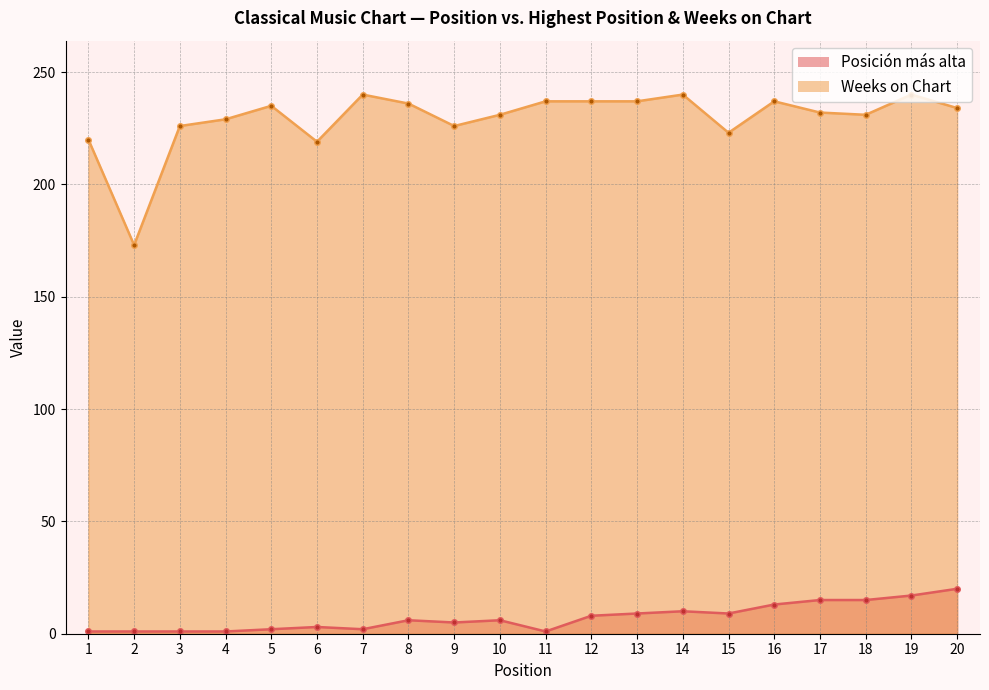

What is the lowest value of the Weeks on Chart series?

173